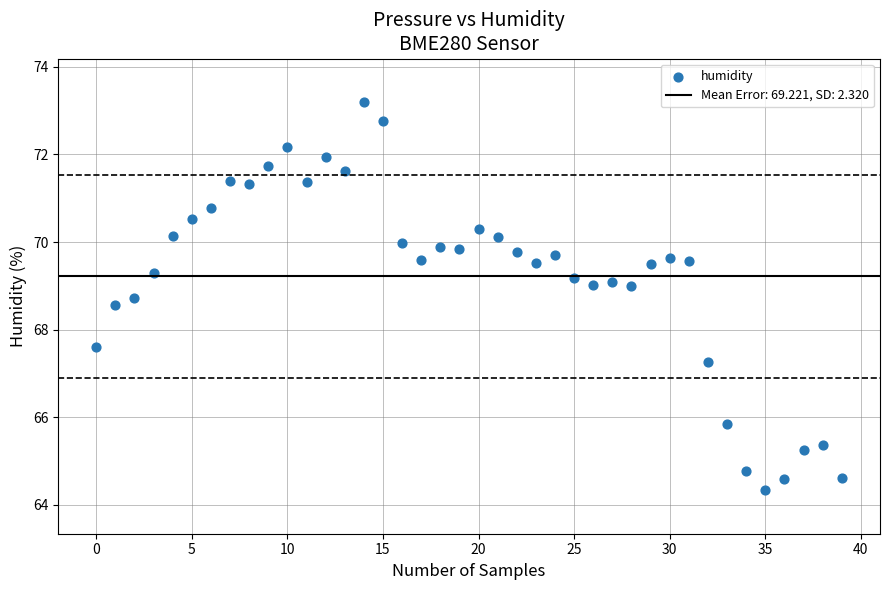

What Y value in the scatter plot is closest to 68?

67.6